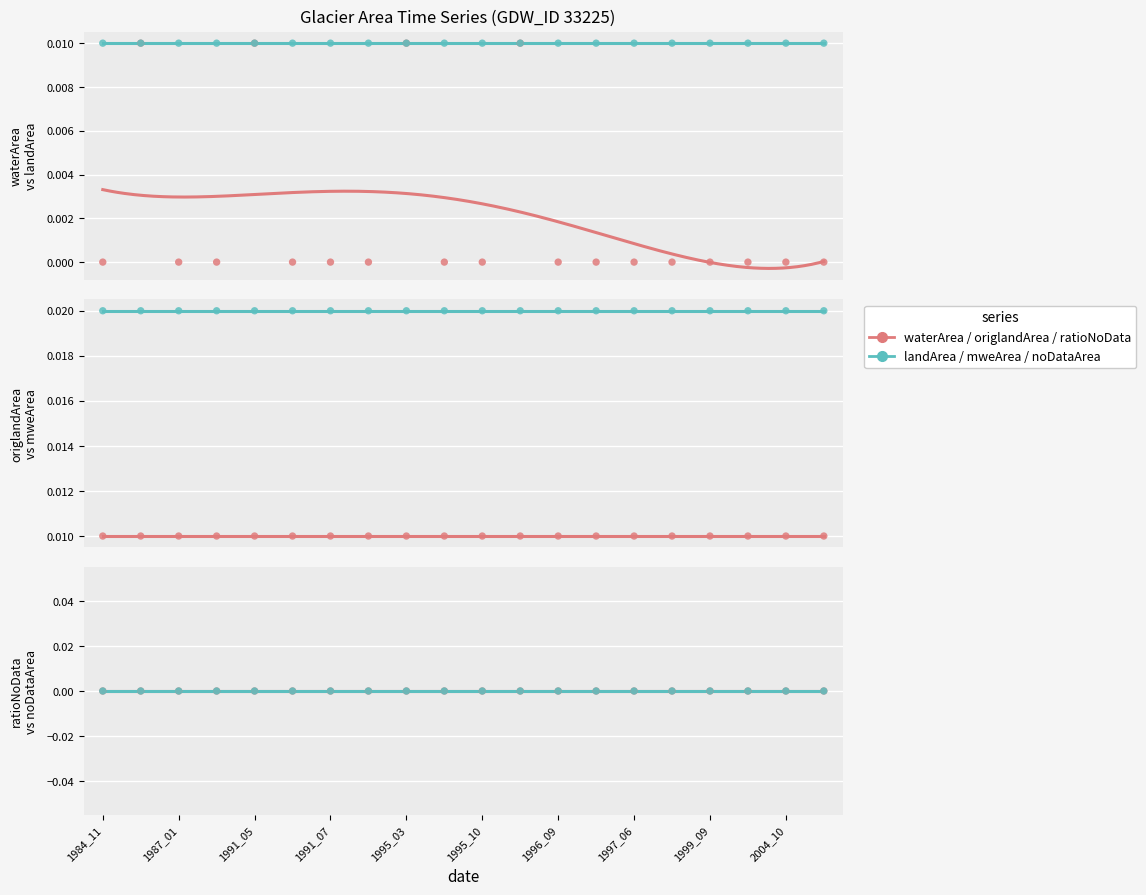

Which series has the largest Y range (max minus min)?

waterArea